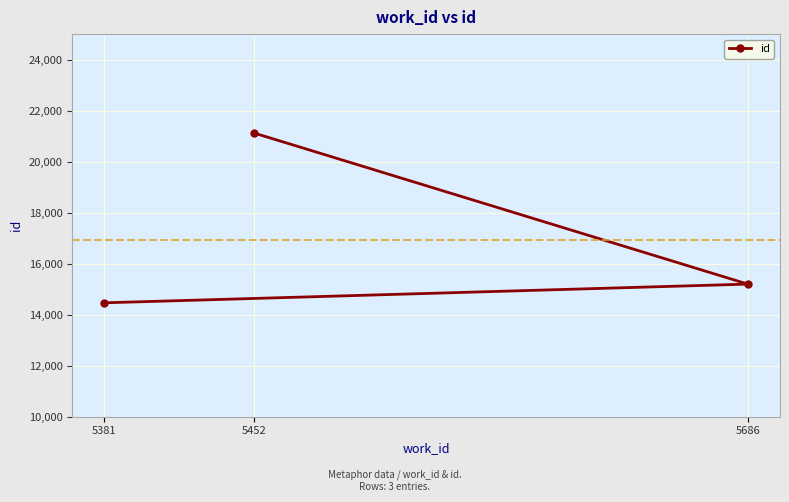

What is the maximum value shown in the chart?

21120